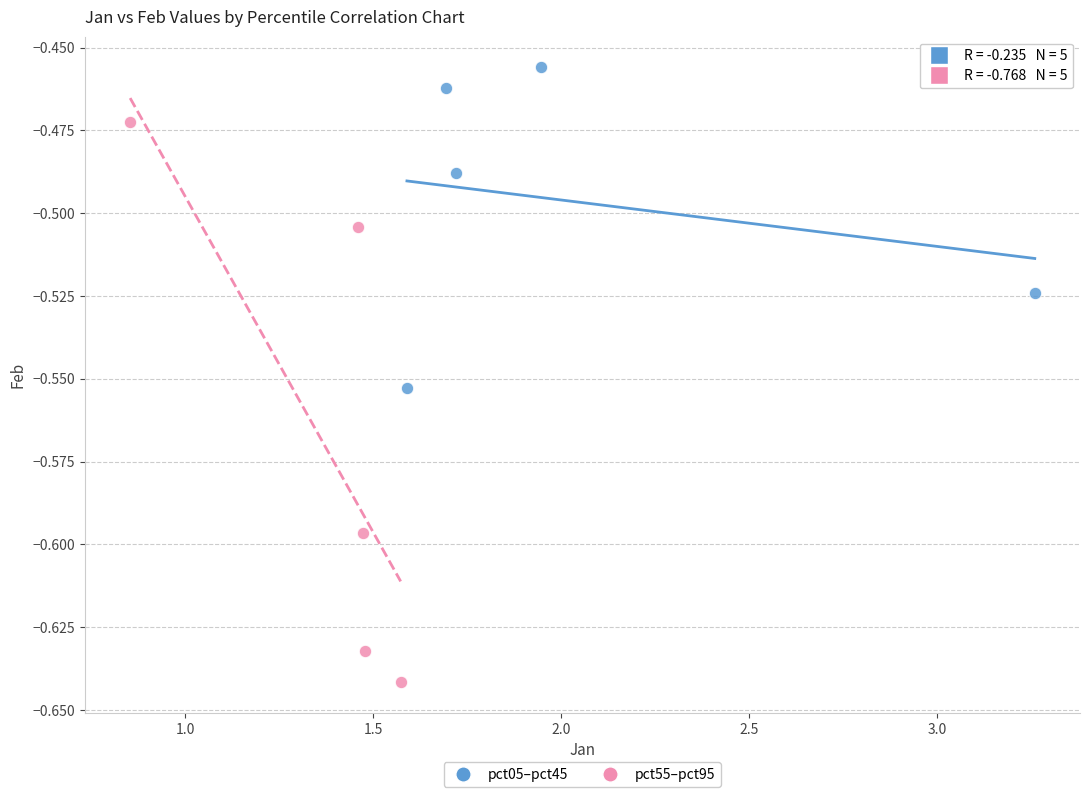

Which series reaches the minimum Y coordinate?

pct55–pct95